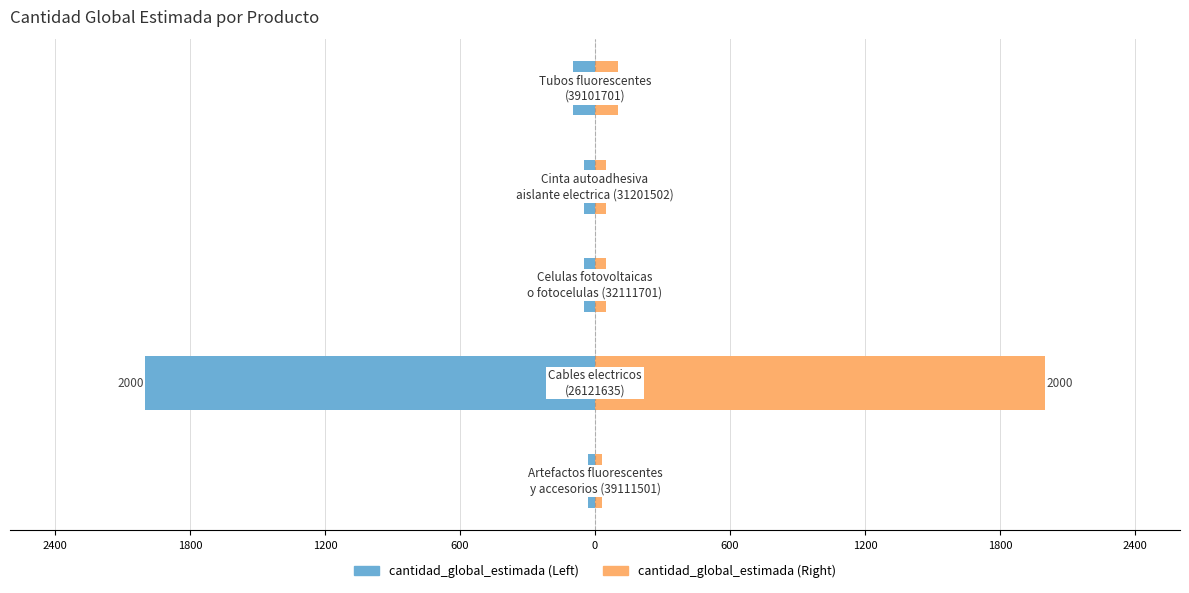

Reading left to right, list all the values displayed in this chart.

cantidad_global_estimada (Left): 2400=-30	1800=-2000	1200=-50	600=-50	0=-100
cantidad_global_estimada (Right): 2400=30	1800=2000	1200=50	600=50	0=100